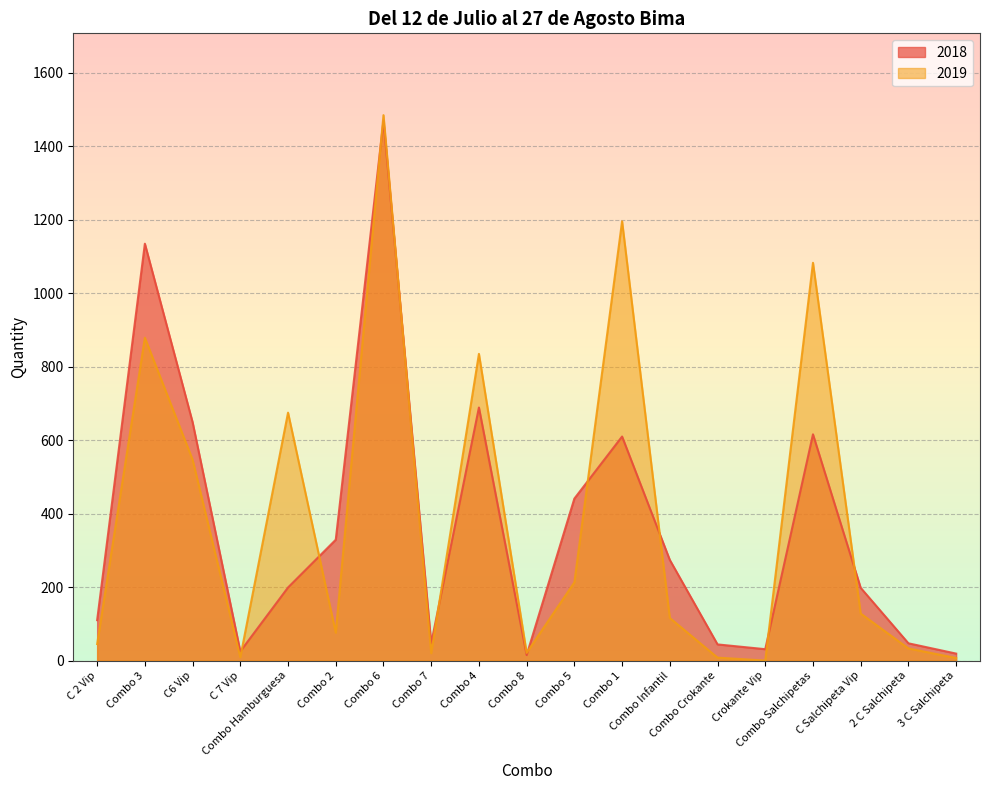

What is the difference between the highest and lowest values at Combo Salchipetas?

467